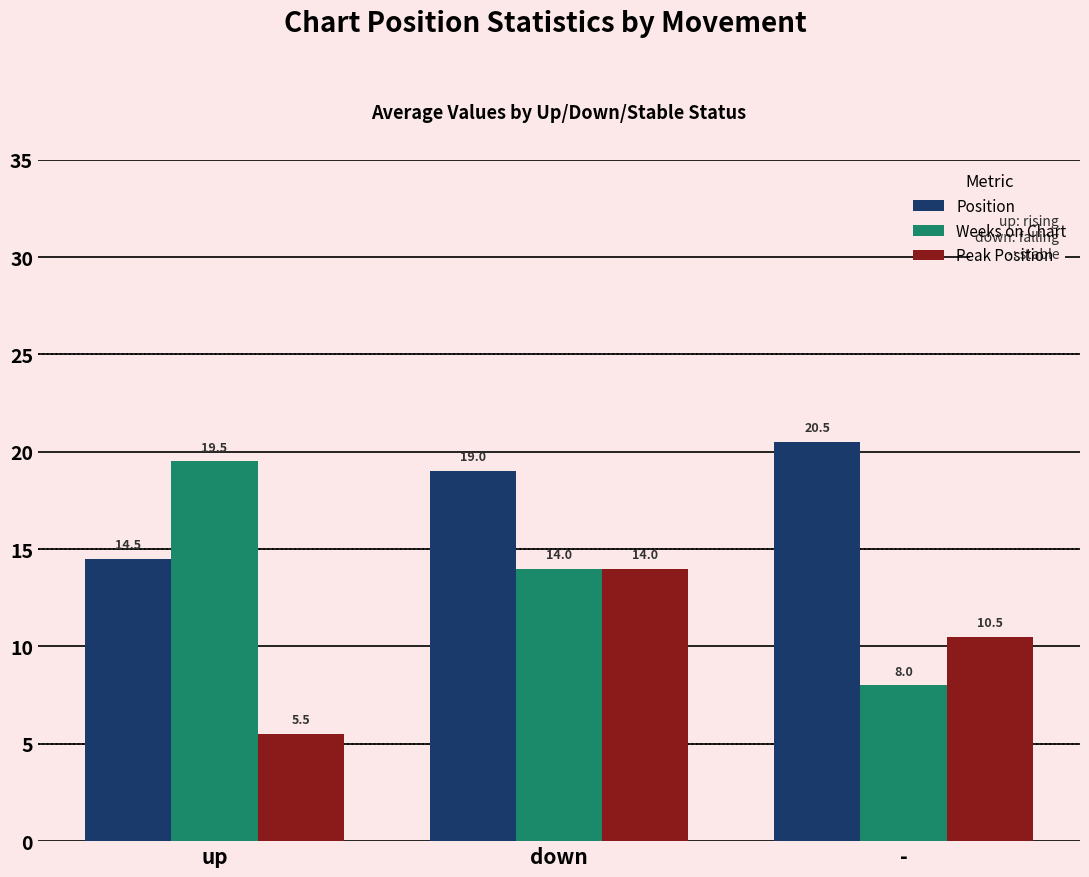

What is the total value across all series at down?

47.0